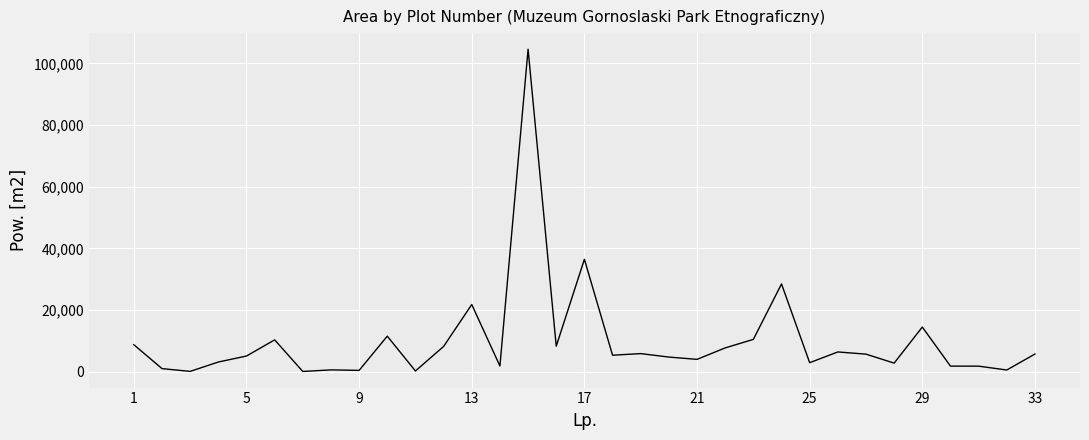

What is the greatest value displayed?

104616